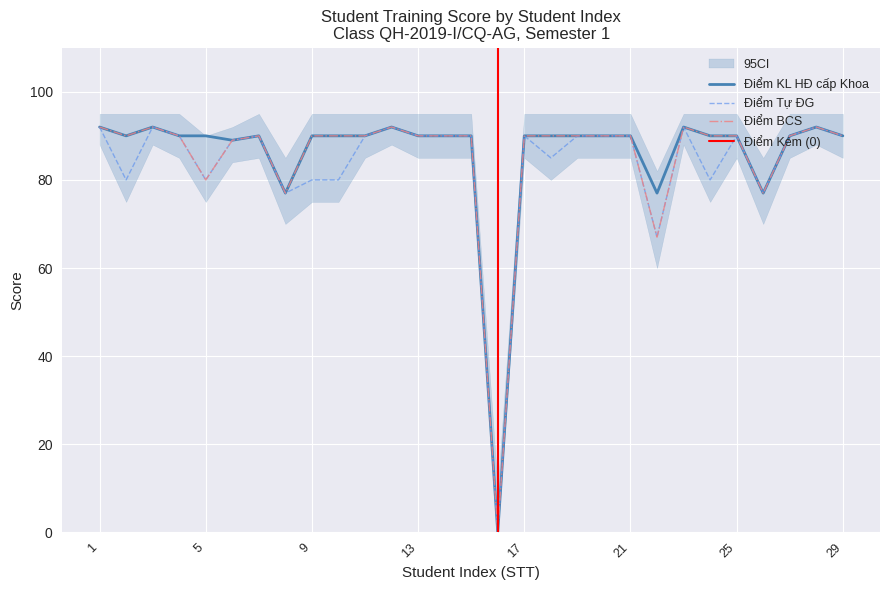

How many interior local valleys does the Điểm Tự ĐG series have?

8